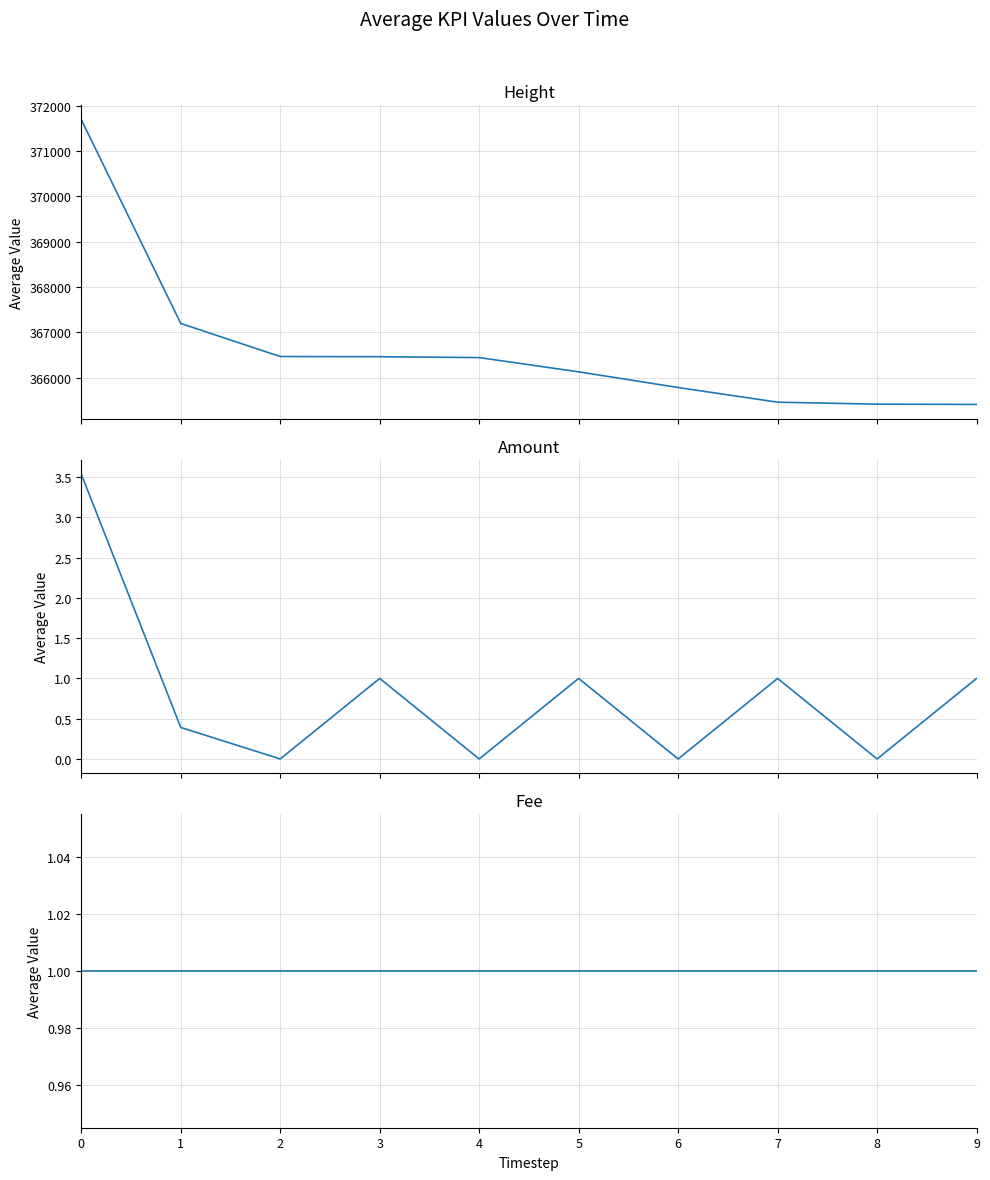

Reading left to right, what are all the values shown in this chart?

Height: 371693.0	367198.0	366469.0	366465.0	366446.0	366131.0	365786.0	365462.0	365419.0	365413.0
Amount: 3.5	0.4	0.0	1.0	0.0	1.0	0.0	1.0	0.0	1.0
Fee: 1.0	1.0	1.0	1.0	1.0	1.0	1.0	1.0	1.0	1.0